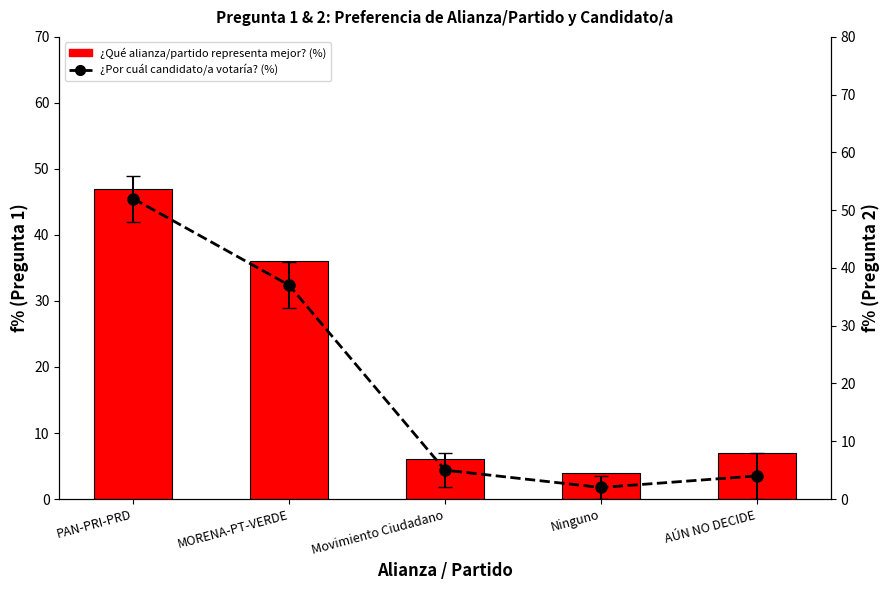

What position from the right is MORENA-PT-VERDE?

4